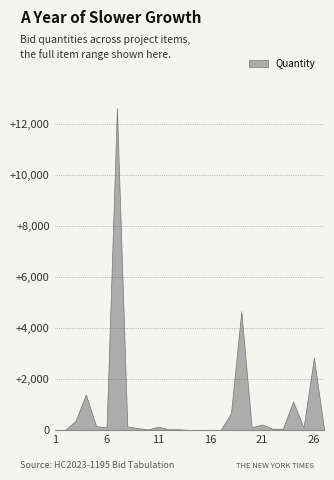

At which category is the sum across all series the highest?

7